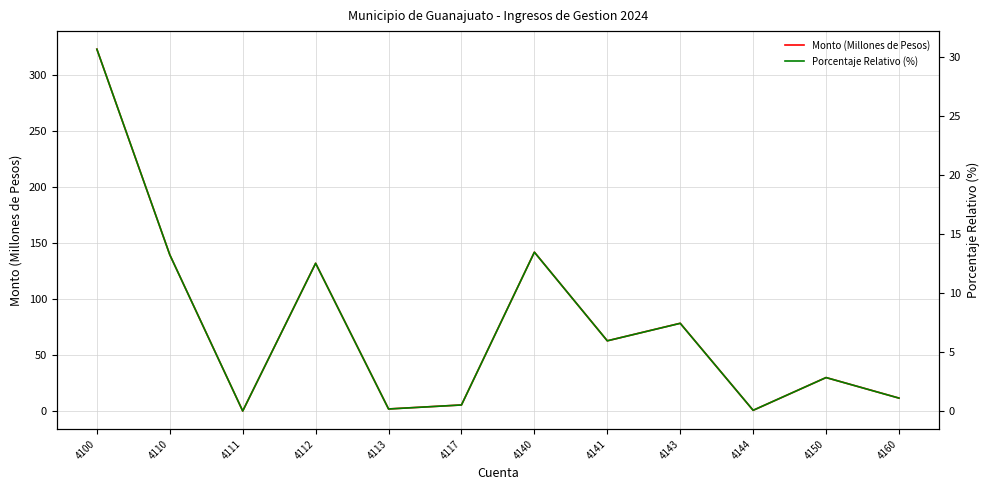

What is the value of the Monto (Millones de Pesos) point at the 1st from the left?

322.8